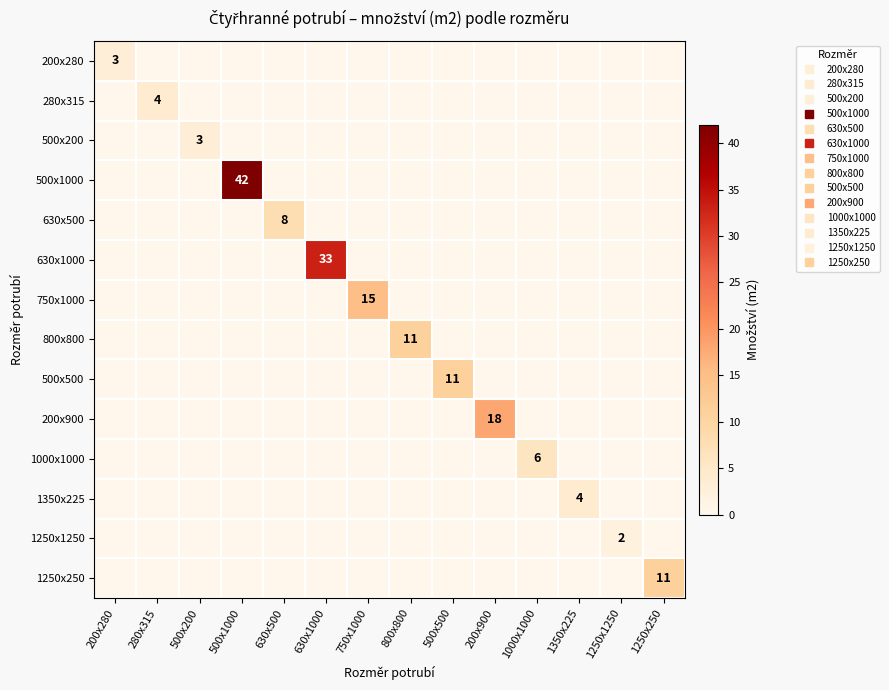

Is it true that 1000x1000 equals -2 at 1250x1250?

False